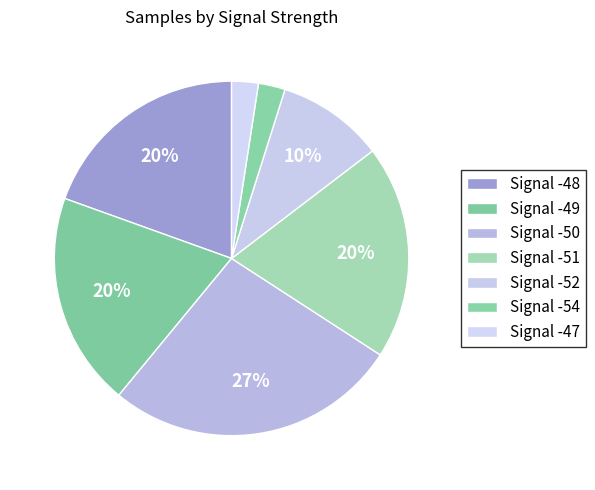

Is there a majority slice in this chart?

No